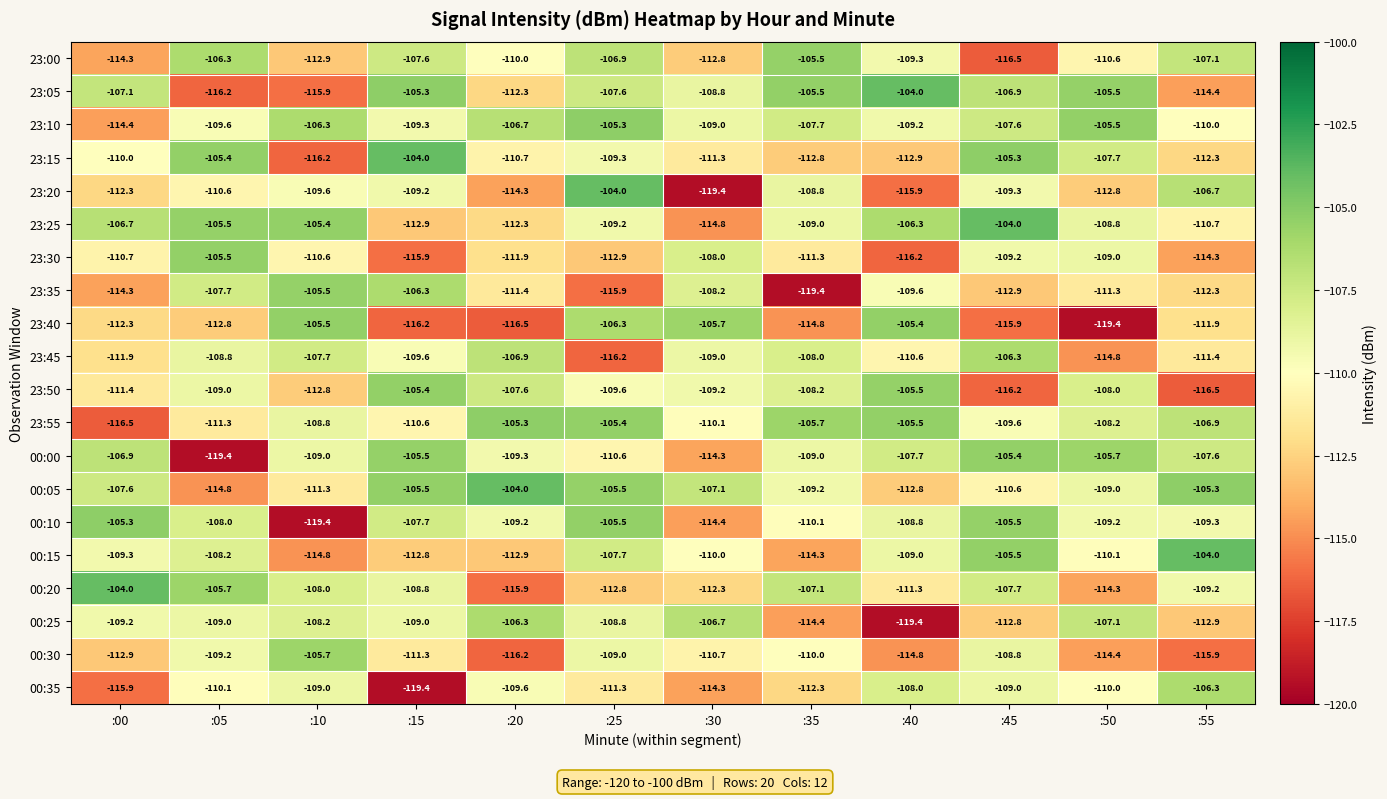

At which category is the sum across all series the highest?

:25